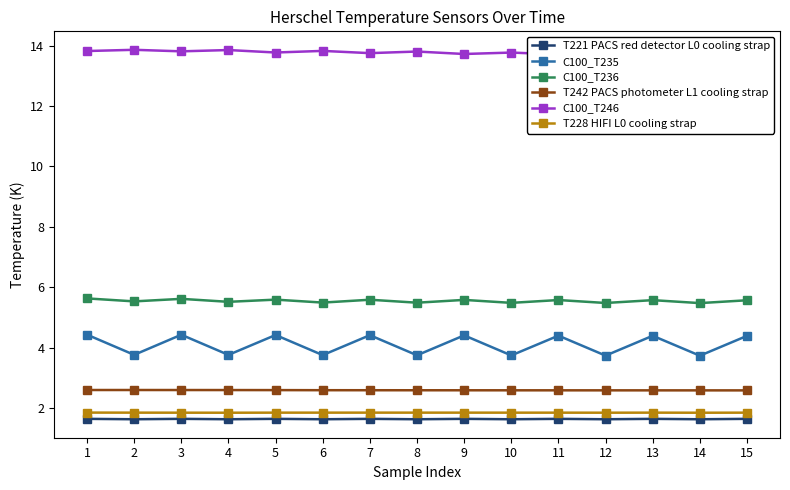

What is the total value across all series at 6?

29.2